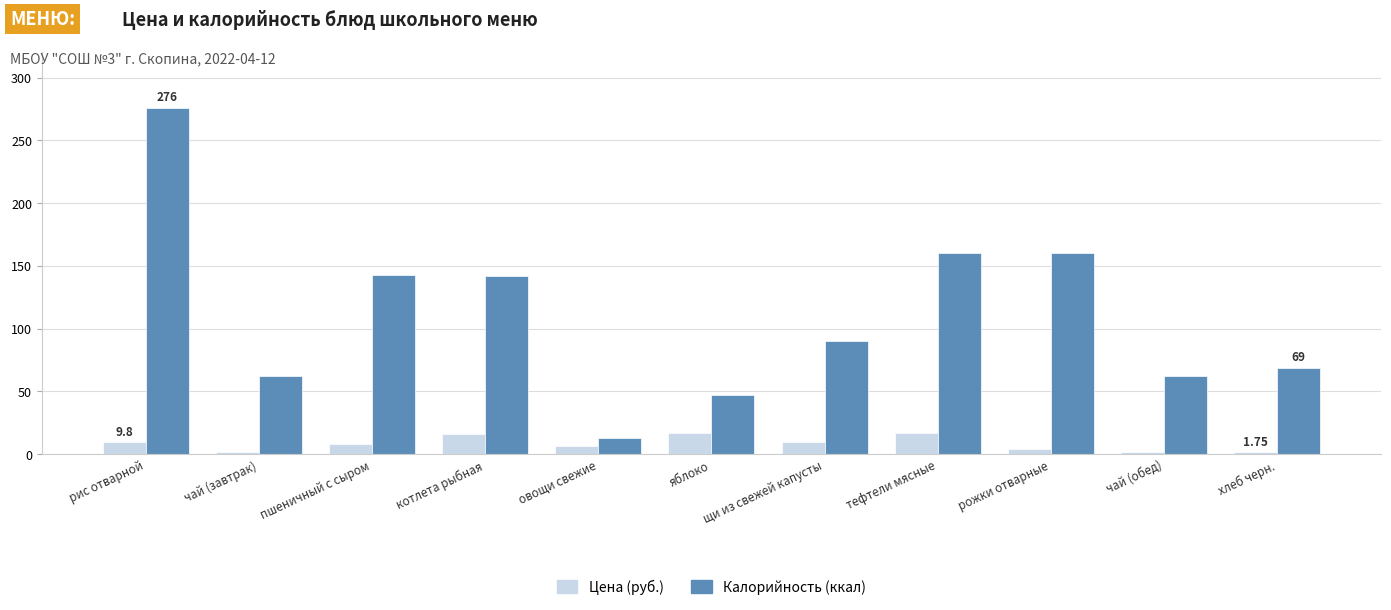

What is the total value across all series at овощи свежие?

19.8